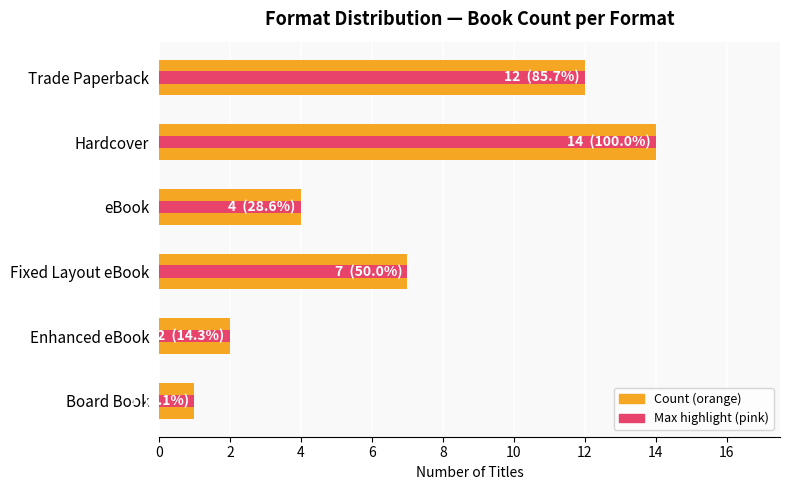

Count the number of categories in the chart.

6